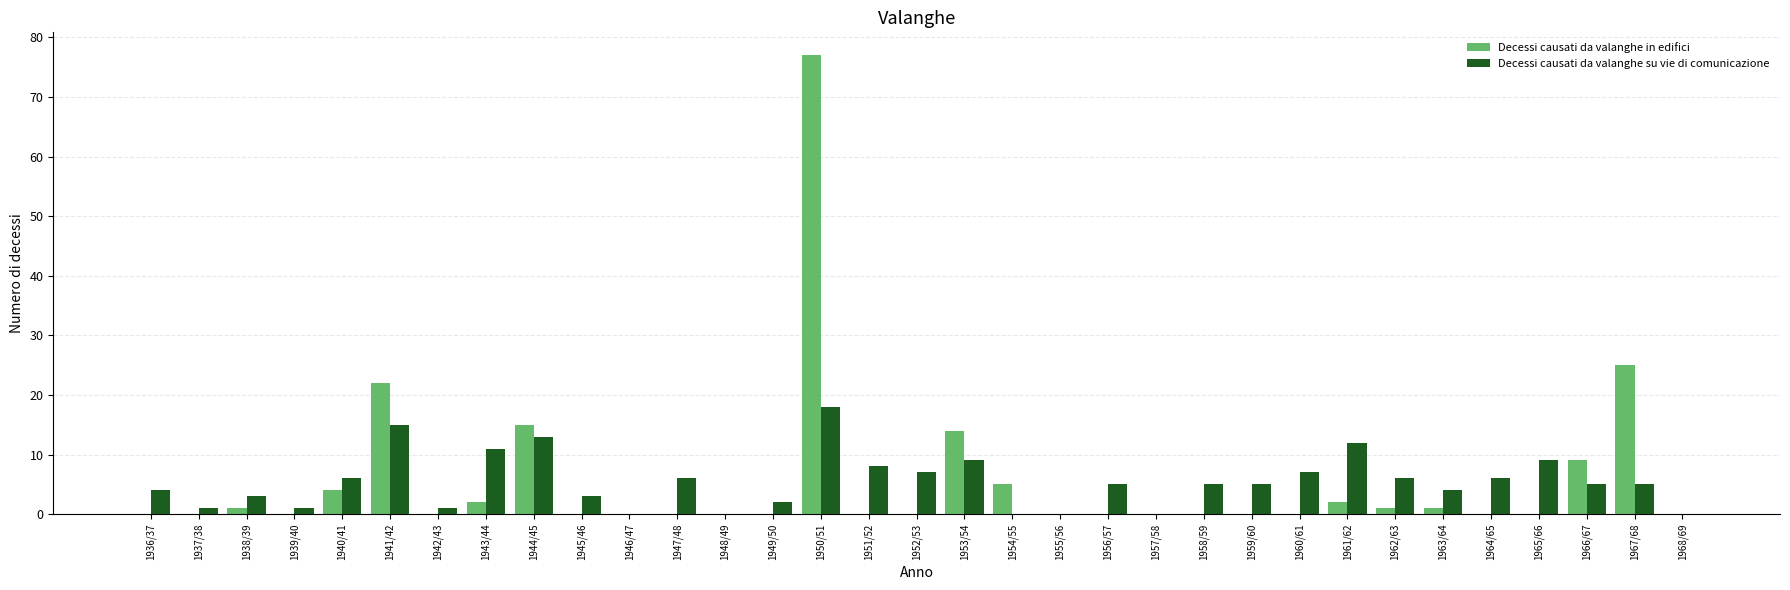

At which category is the sum across all series the highest?

1950/51